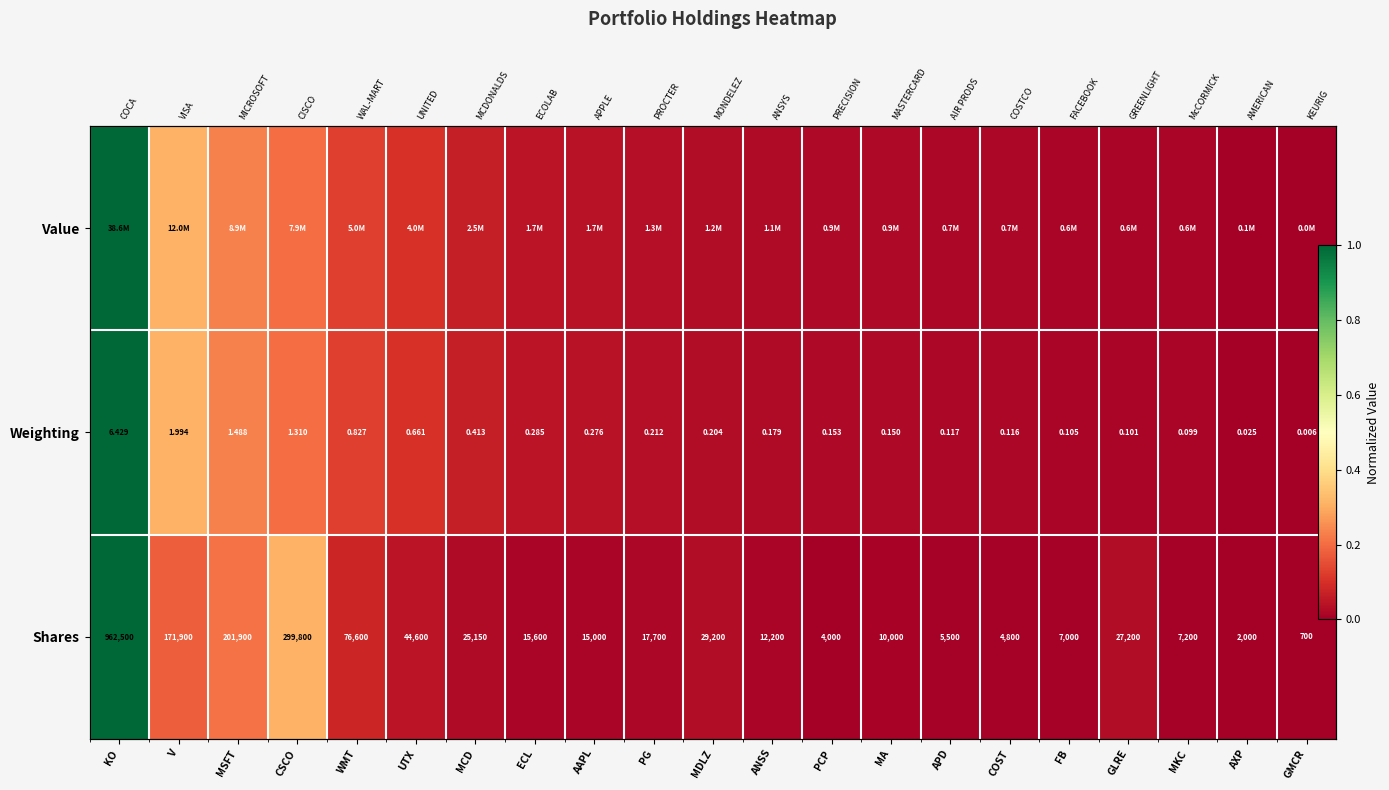

How many series are shown in this chart?

3